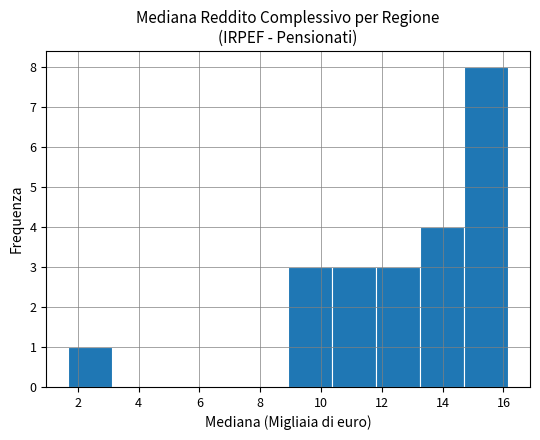

Reading left to right, transcribe this chart: for each bar, give the range it covers on the x-axis and its height. Neither the bar edges nor the heights are printed on the chart, so give them approximately, as read against the axes.

1.6 to 3.2: 1
3.2 to 4.6: 0
4.6 to 6.0: 0
6.0 to 7.4: 0
7.4 to 9.0: 0
9.0 to 10.4: 3
10.4 to 11.8: 3
11.8 to 13.2: 3
13.2 to 14.8: 4
14.8 to 16.2: 8